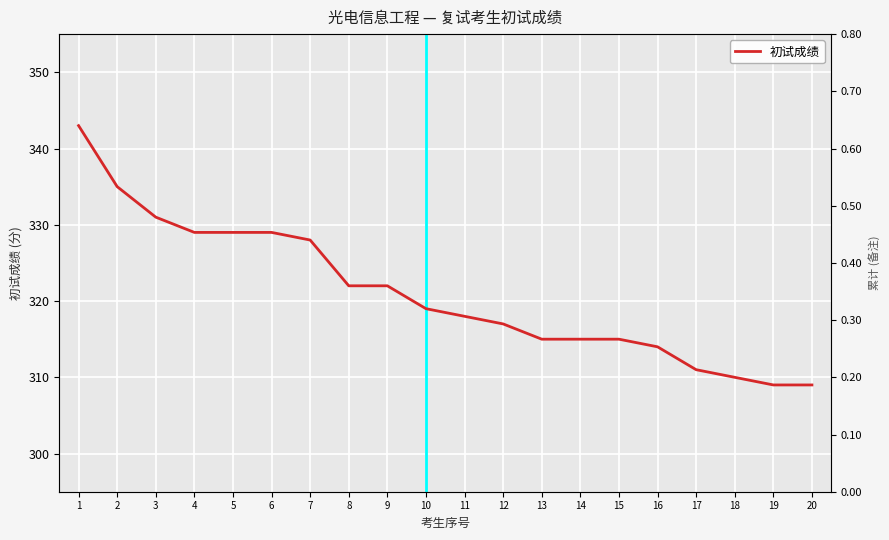

Reading left to right, what are all the values shown in this chart?

343	335	331	329	329	329	328	322	322	319	318	317	315	315	315	314	311	310	309	309